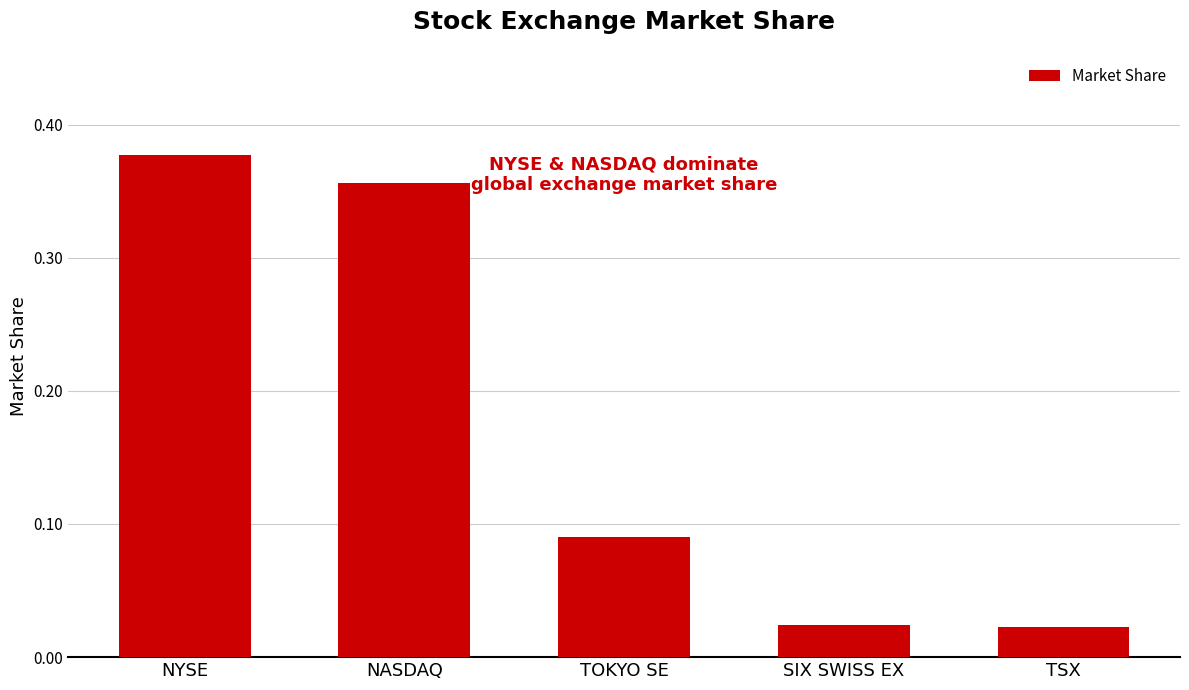

What is the label of the 5th bar from the left?

TSX